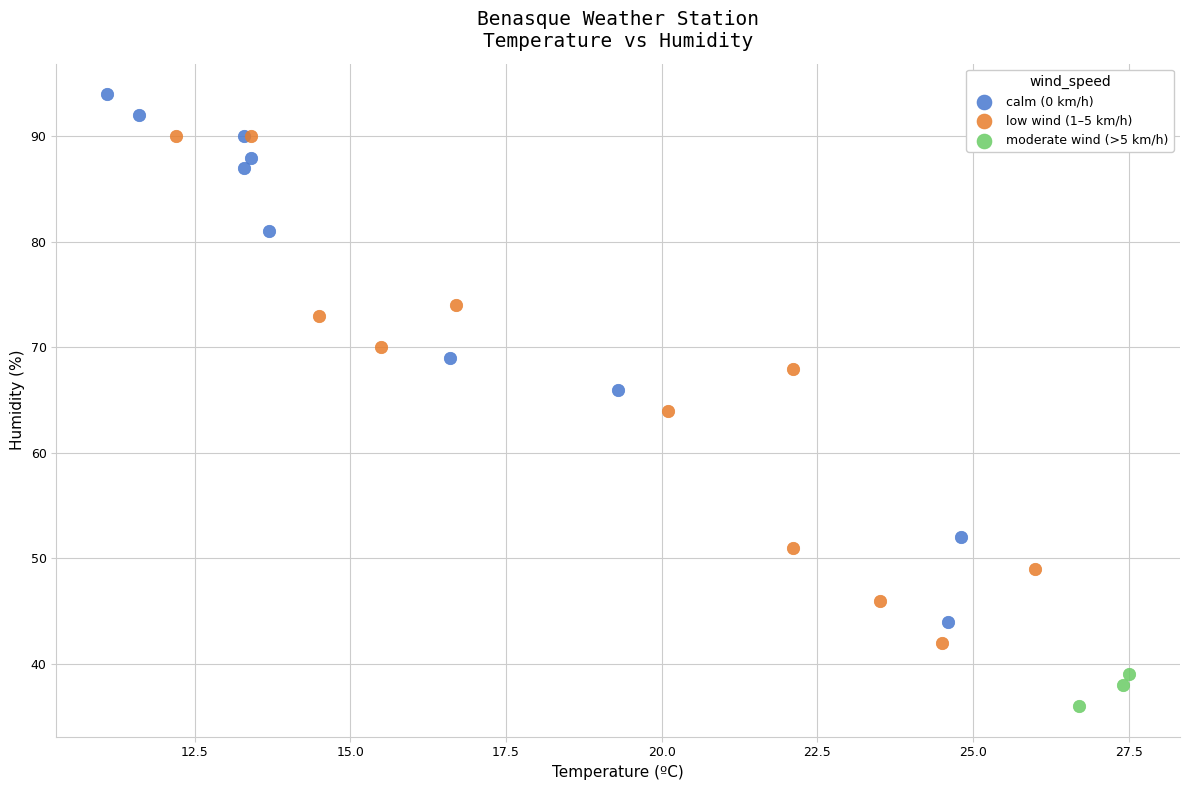

Which series reaches the maximum Y coordinate?

calm (0 km/h)